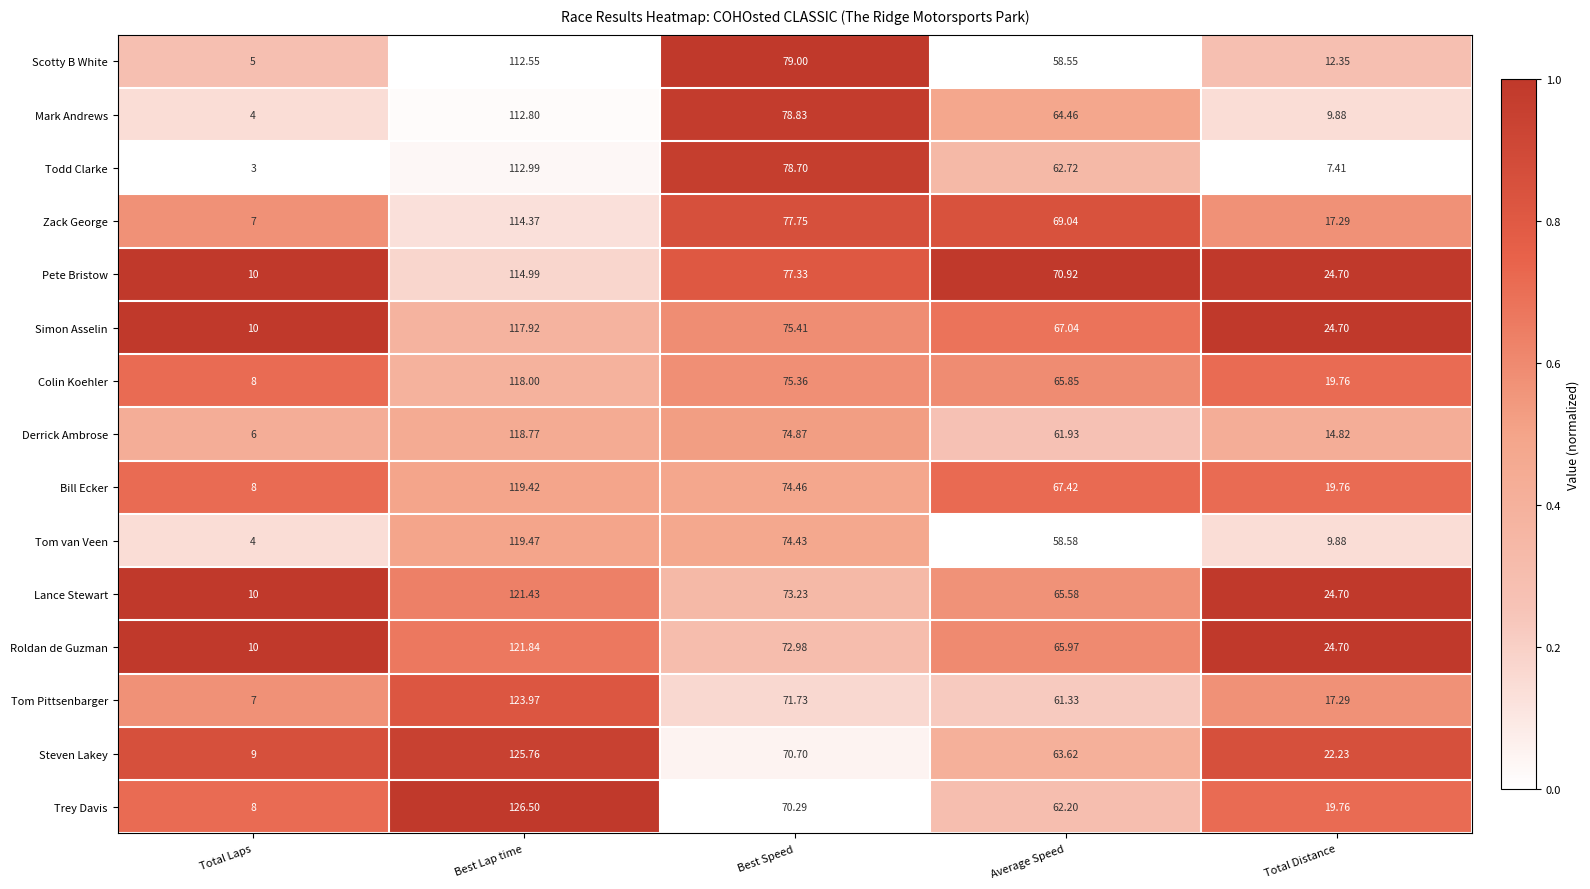

At which label does Tom van Veen reach its minimum?

Total Laps